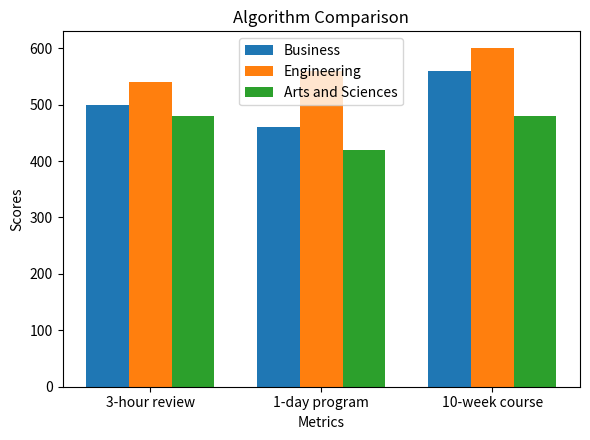

The value of Business at 10-week course is 281. True or false?

False